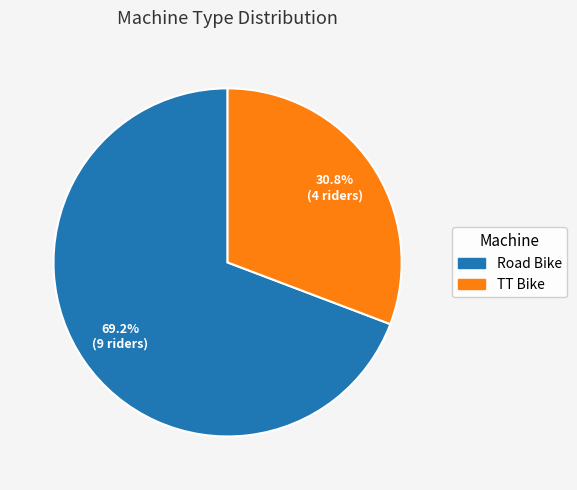

To the nearest percent, what portion does TT Bike represent?

31%